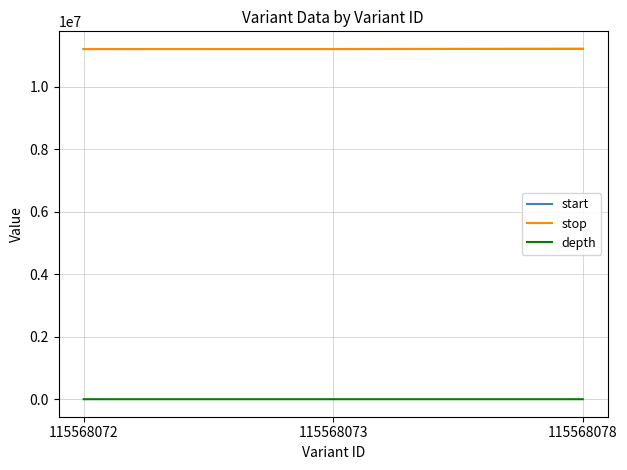

What is the difference between the maximum and minimum values in the start series?

6409